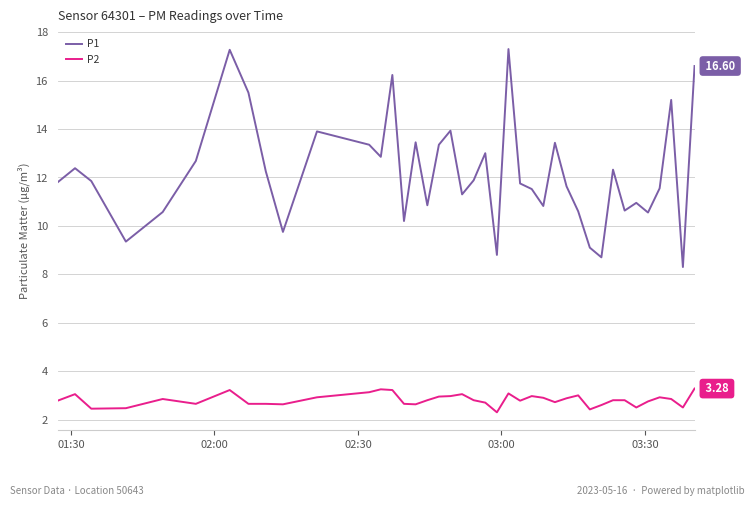

How many lines are shown in the chart?

2